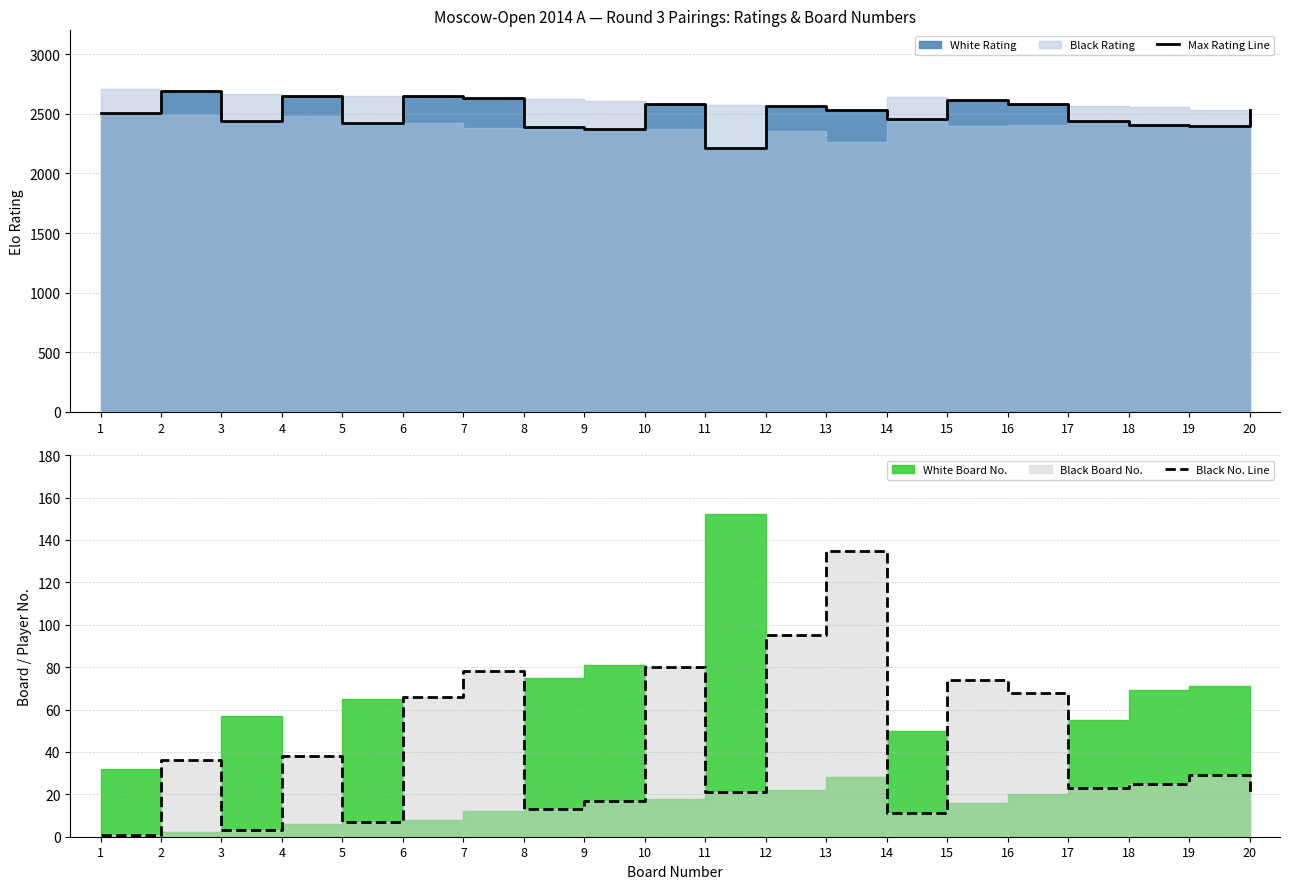

Where is the first local minimum for Black No. Line?

3